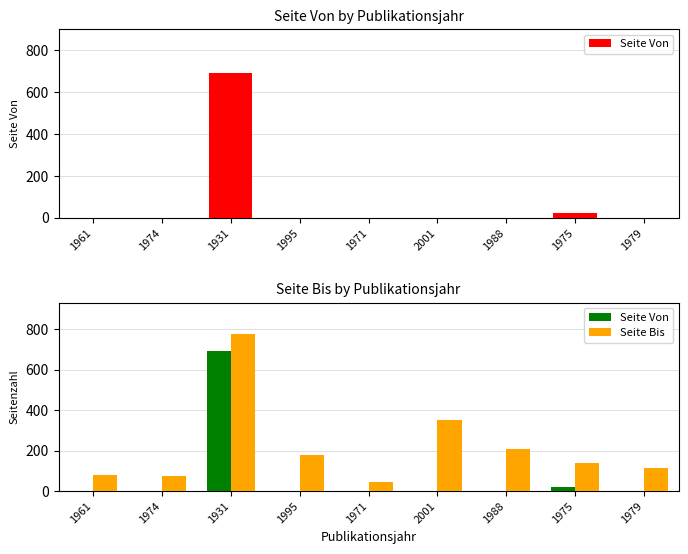

Rank the series by their average value, from lowest to highest.

Seite Von, Seite Bis